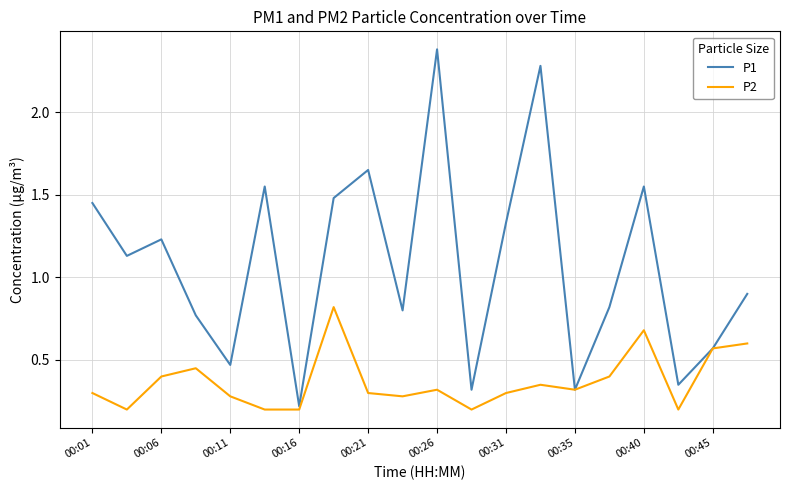

List the series in order of their overall mean, lowest first.

P2, P1